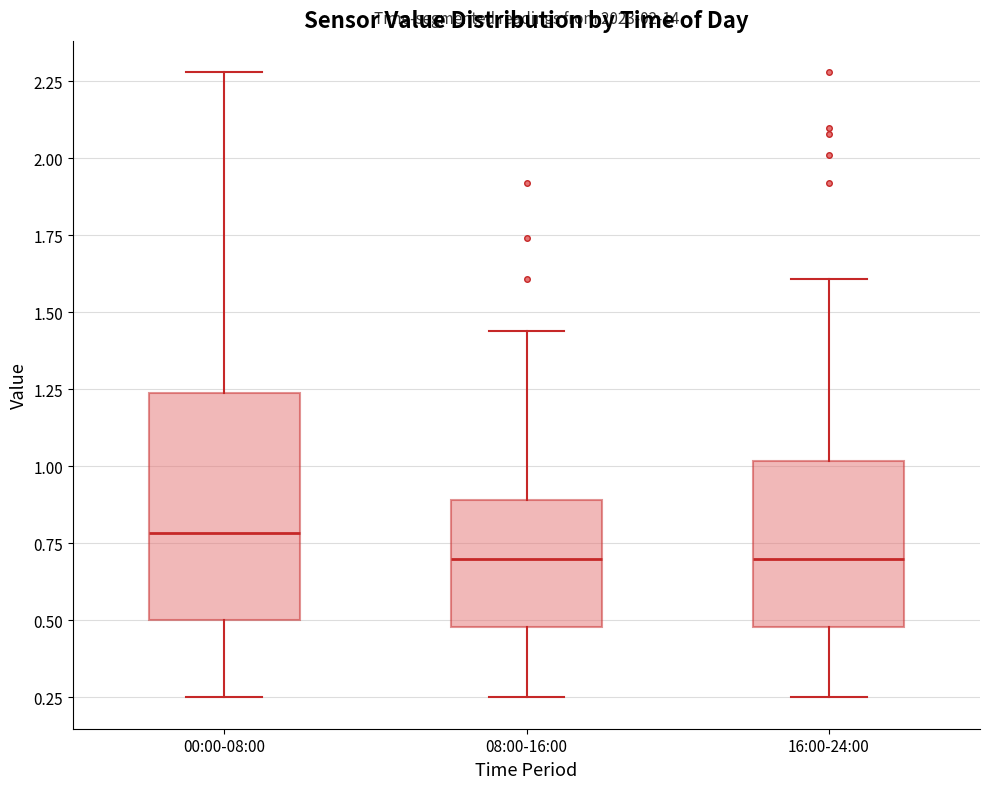

Which box is the tallest, from its lower edge to its upper edge?

00:00-08:00